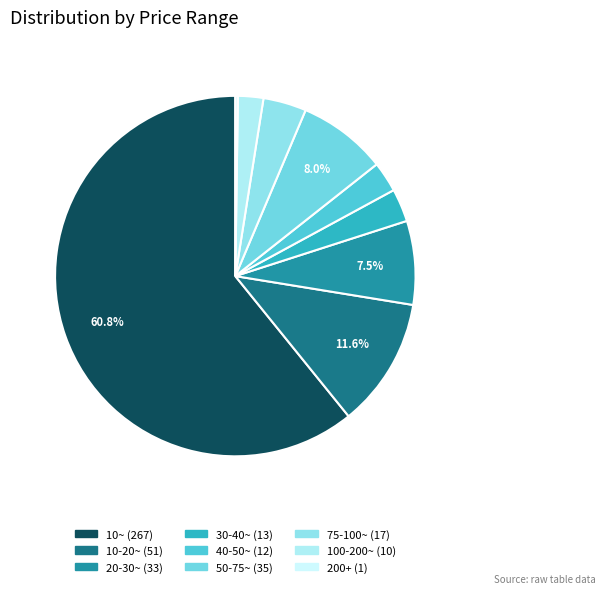

Is it true that 75-100~ is 15% of the pie?

False